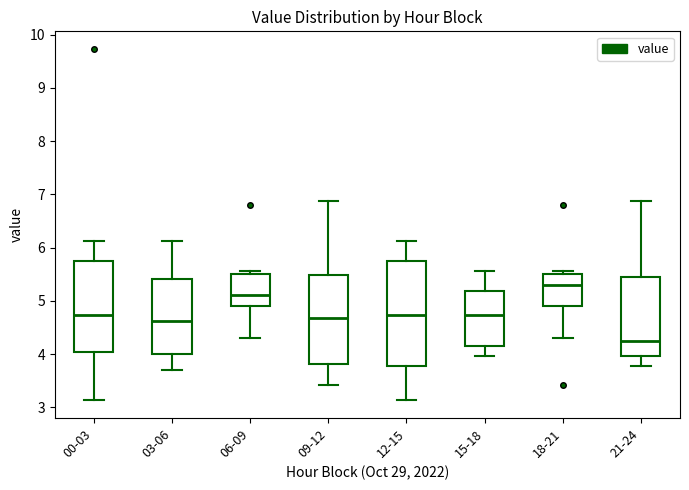

Reading left to right, transcribe this box plot: for each box, give where its median line is, the range the box spans, and where its two whiskers end, as read against the y-axis. The values are not printed on the chart, so give them approximately, as read against the axis.

00-03: median 4.7, box 4.0 to 5.7, whiskers 3.1 to 6.1
03-06: median 4.6, box 4.0 to 5.4, whiskers 3.7 to 6.1
06-09: median 5.1, box 4.9 to 5.5, whiskers 4.3 to 5.6
09-12: median 4.7, box 3.8 to 5.5, whiskers 3.4 to 6.9
12-15: median 4.7, box 3.8 to 5.7, whiskers 3.1 to 6.1
15-18: median 4.7, box 4.2 to 5.2, whiskers 4.0 to 5.6
18-21: median 5.3, box 4.9 to 5.5, whiskers 4.3 to 5.6
21-24: median 4.3, box 4.0 to 5.4, whiskers 3.8 to 6.9